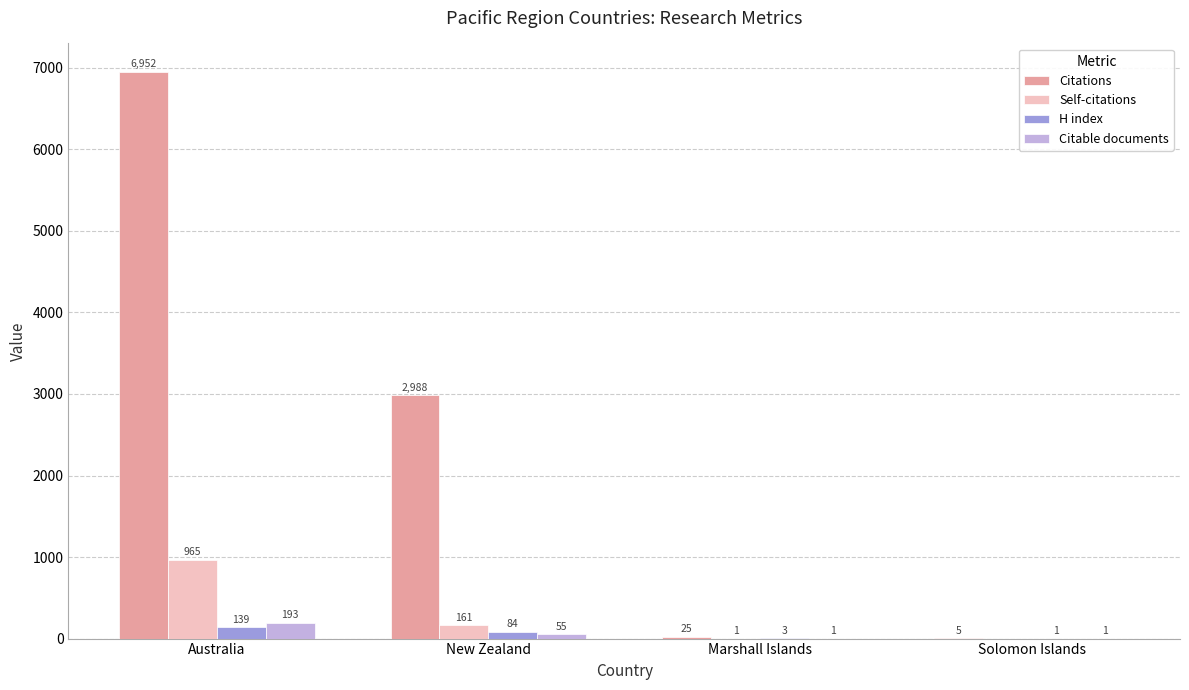

Is the value of Citations at New Zealand greater than the value of H index at New Zealand?

Yes